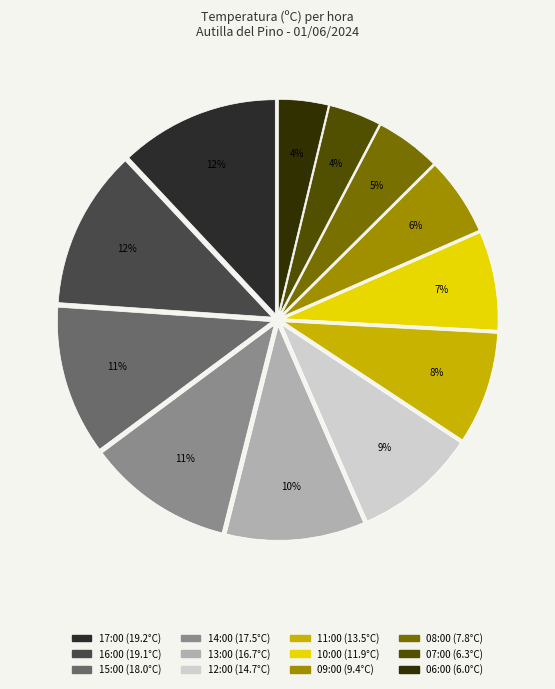

Count the number of slices in the pie.

12